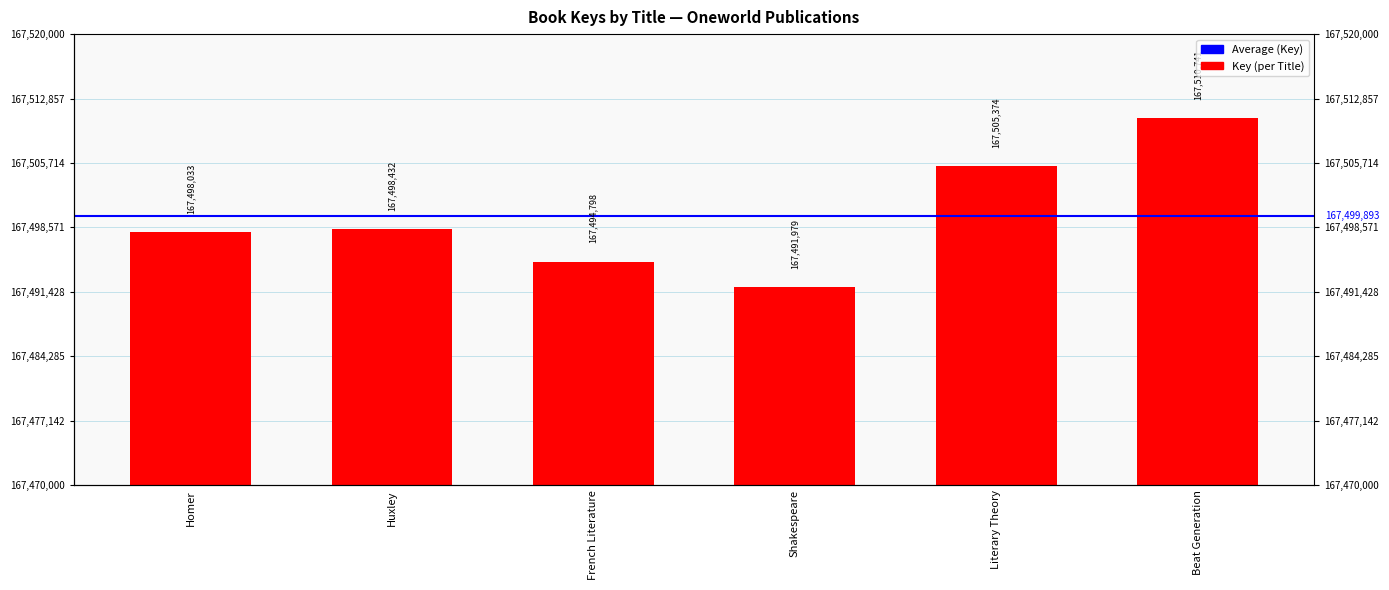

Count the number of values greater than 167498432.

2